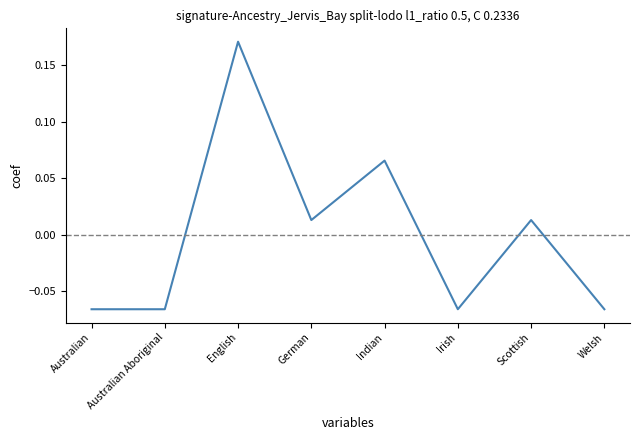

At which label does the data first exceed 0?

English